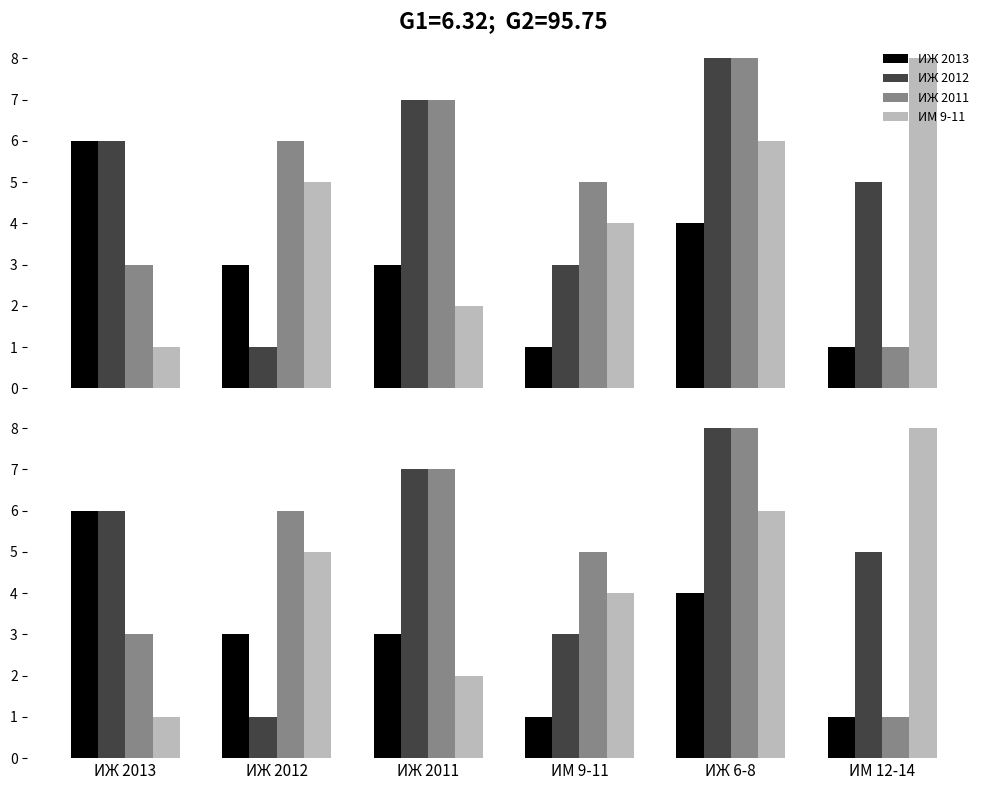

What is the difference between the ИЖ 2011 values at ИЖ 2011 and ИМ 12-14?

6